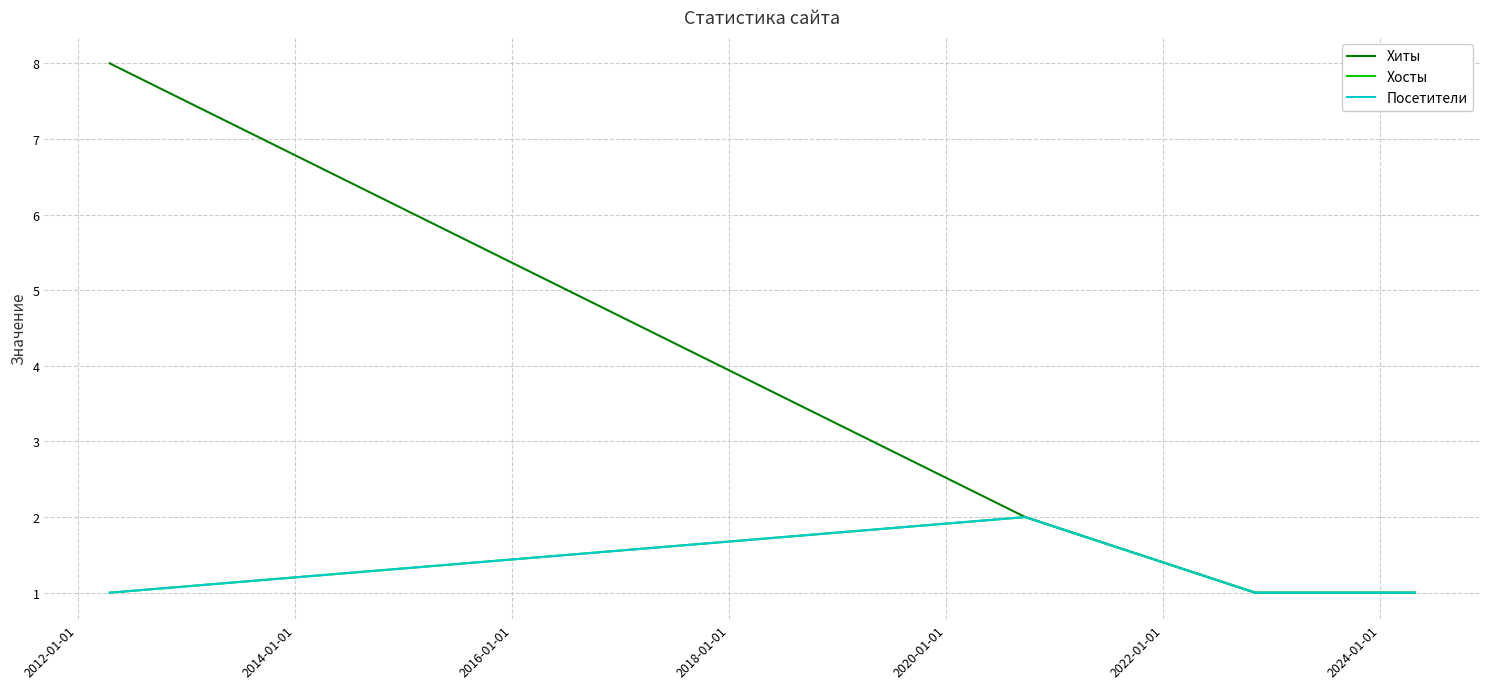

What is the minimum value shown in the chart?

1